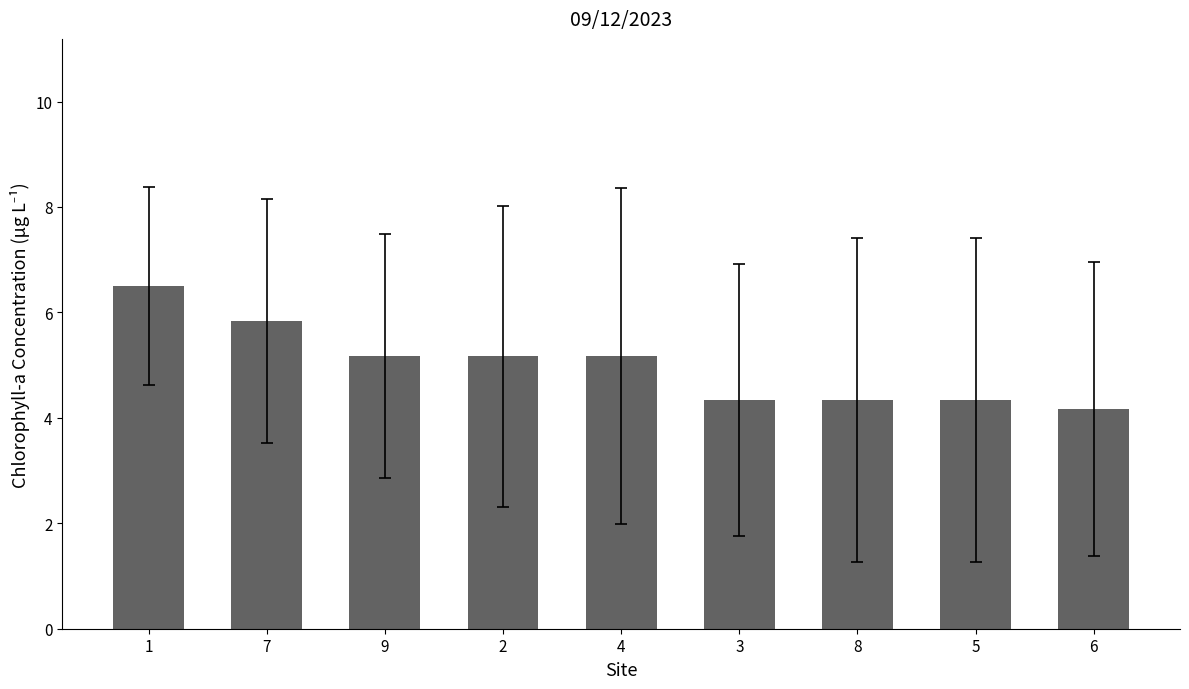

What is the approximate value at 6?

4.2